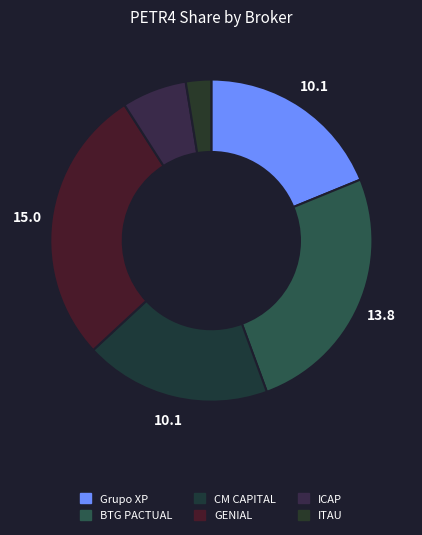

Rank the categories by value from highest to lowest.

GENIAL INSTITUCIONAL CCTVM S/A, BTG PACTUAL CTVM S/A, Grupo XP, CM CAPITAL MARKETS CCTVM LTDA, ICAP DO BRASIL CTVM LTDA, ITAU CV S/A